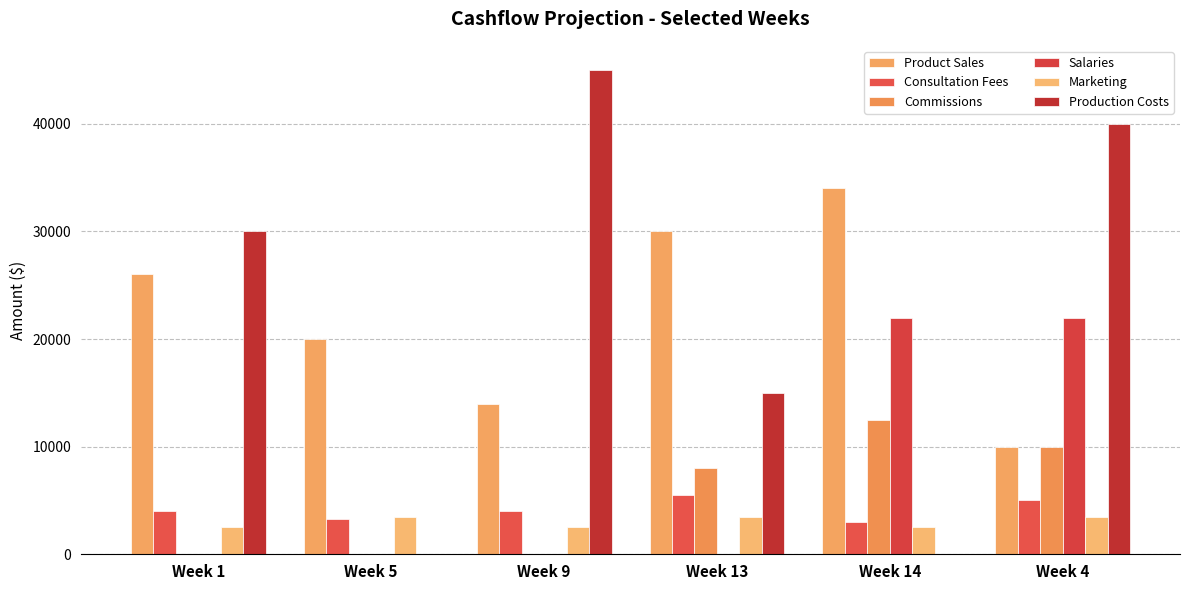

Reading right to left, list all the values displayed in this chart.

Product Sales: 10000	34000	30000	14000	20000	26000
Consultation Fees: 5000	3000	5500	4000	3250	4000
Commissions: 10000	12500	8000	0	0	0
Salaries: 22000	22000	0	0	0	0
Marketing: 3500	2500	3500	2500	3500	2500
Production Costs: 40000	0	15000	45000	0	30000